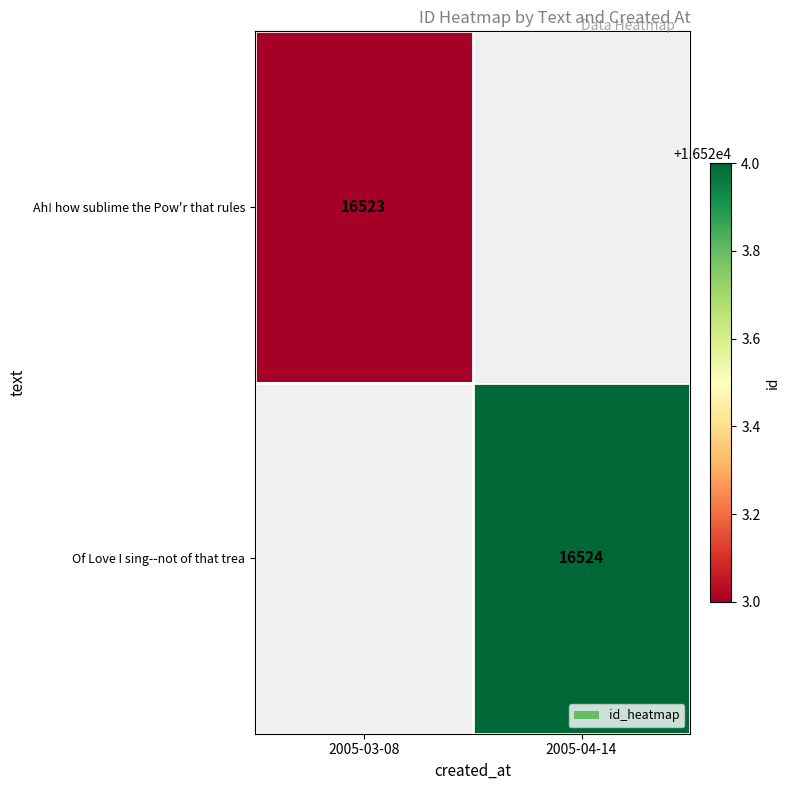

True or false: Of Love I sing--not of that trea has a value of 25465 at 2005-04-14.

False